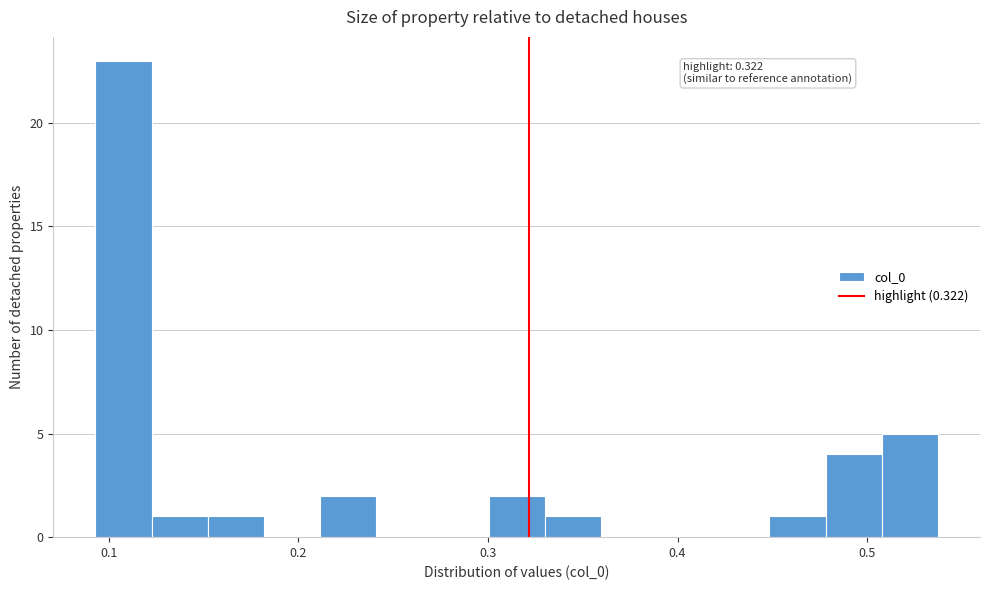

Read against the x-axis, roughly where is the centre of the tallest bar?

0.11